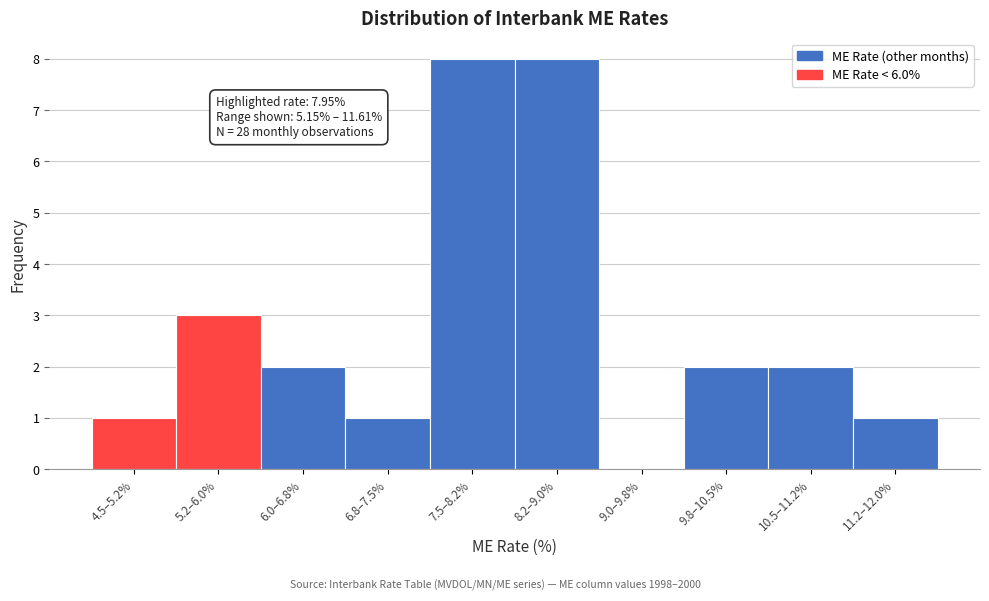

Reading left to right, transcribe all the data shown in this chart.

4.5–5.2%=1	5.2–6.0%=3	6.0–6.8%=2	6.8–7.5%=1	7.5–8.2%=8	8.2–9.0%=8	9.0–9.8%=0	9.8–10.5%=2	10.5–11.2%=2	11.2–12.0%=1